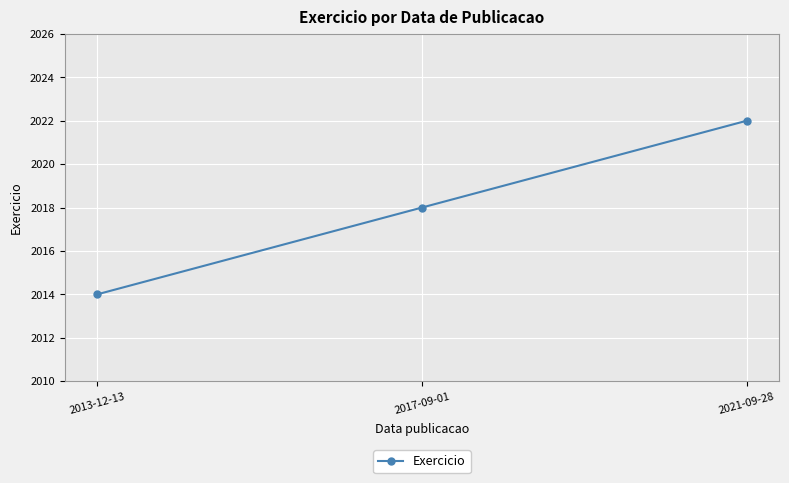

At which category does the chart reach its minimum across all series?

2013-12-13